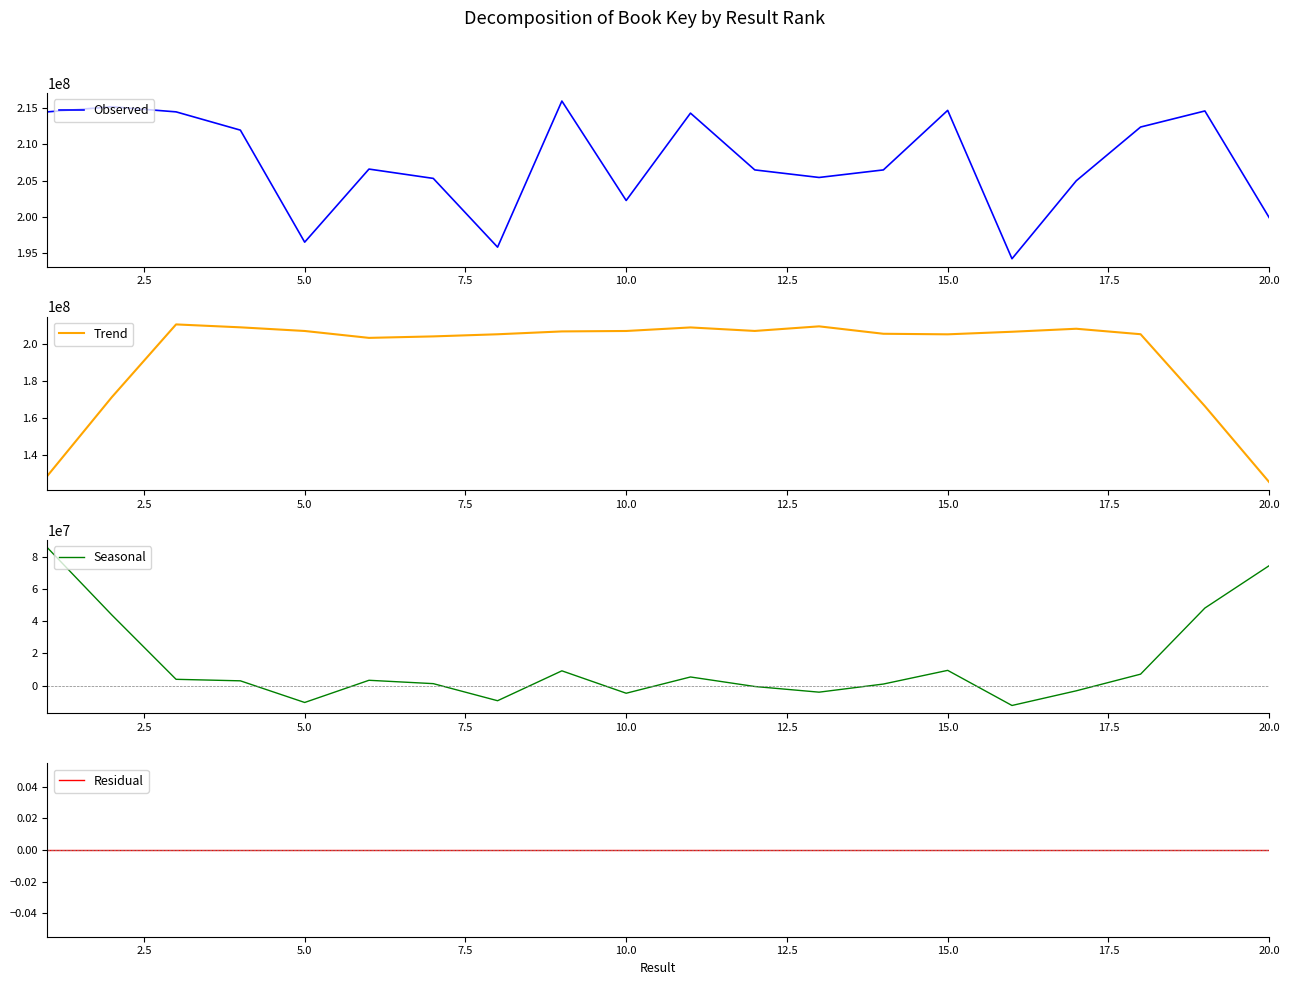

Count the number of data series in this chart.

4